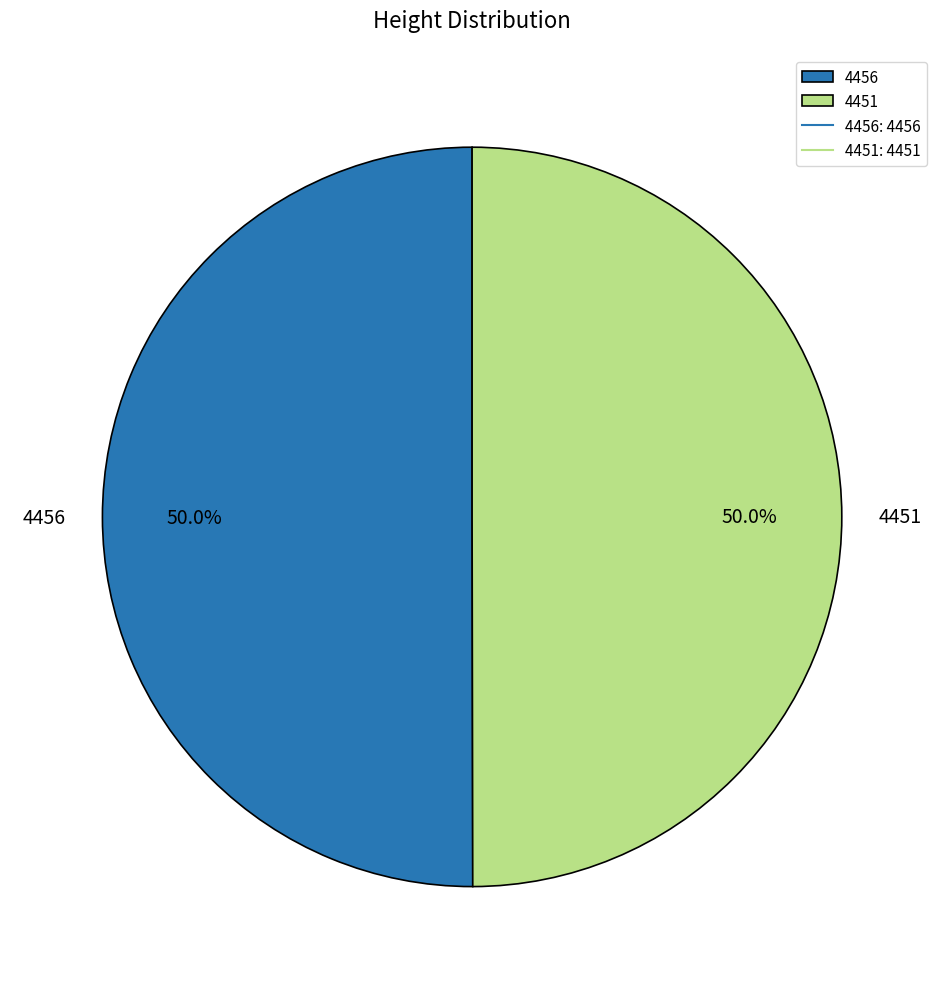

Count the number of slices in the pie.

2